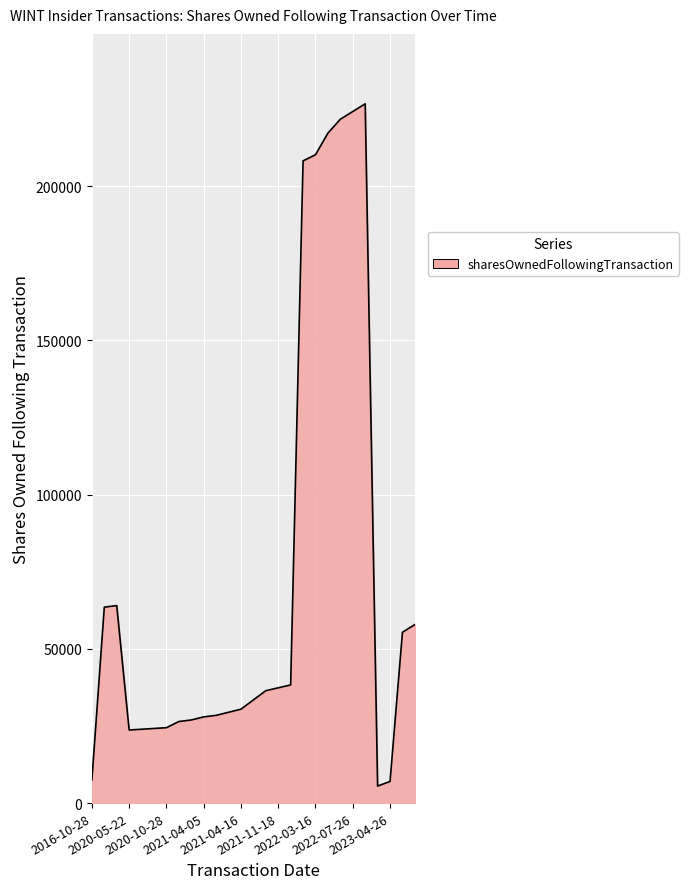

What is the difference between the maximum and minimum values?

221189